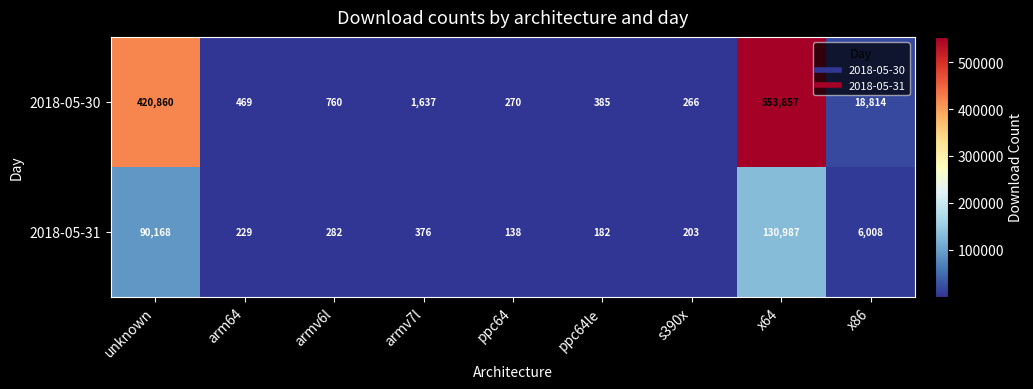

Reading left to right, what are all the values shown in this chart?

2018-05-30: unknown=420860	arm64=469	armv6l=760	armv7l=1637	ppc64=270	ppc64le=385	s390x=266	x64=553857	x86=18814
2018-05-31: unknown=90168	arm64=229	armv6l=282	armv7l=376	ppc64=138	ppc64le=182	s390x=203	x64=130987	x86=6008